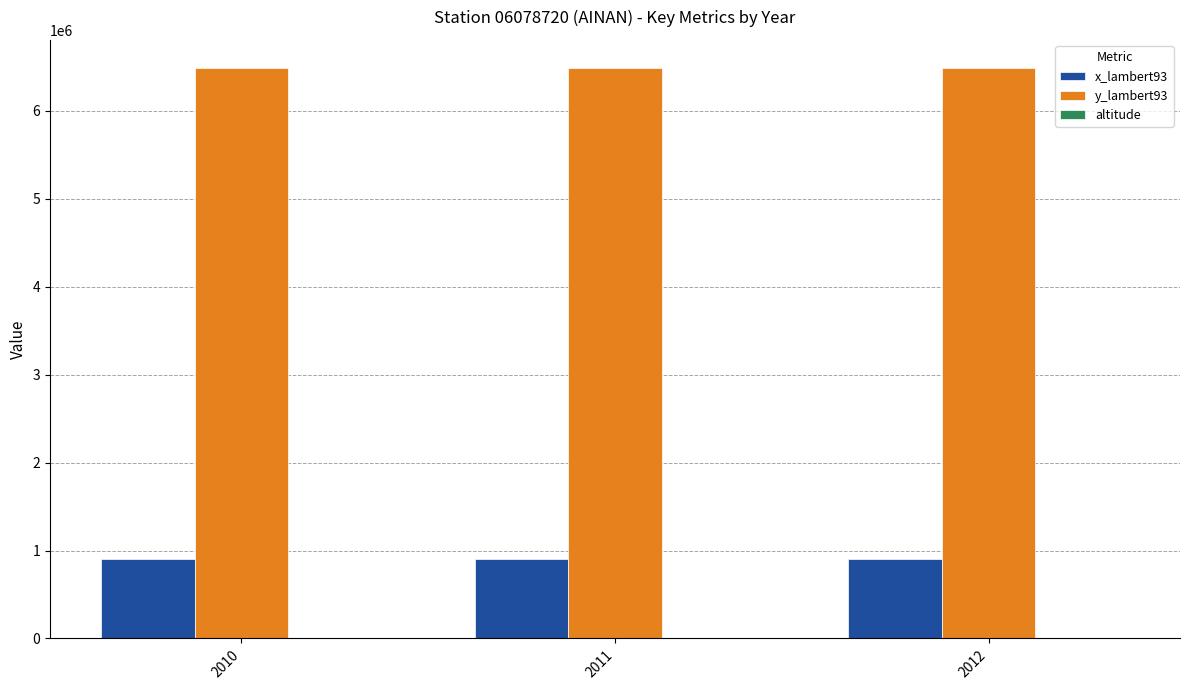

Does the chart contain stacked bars?

No